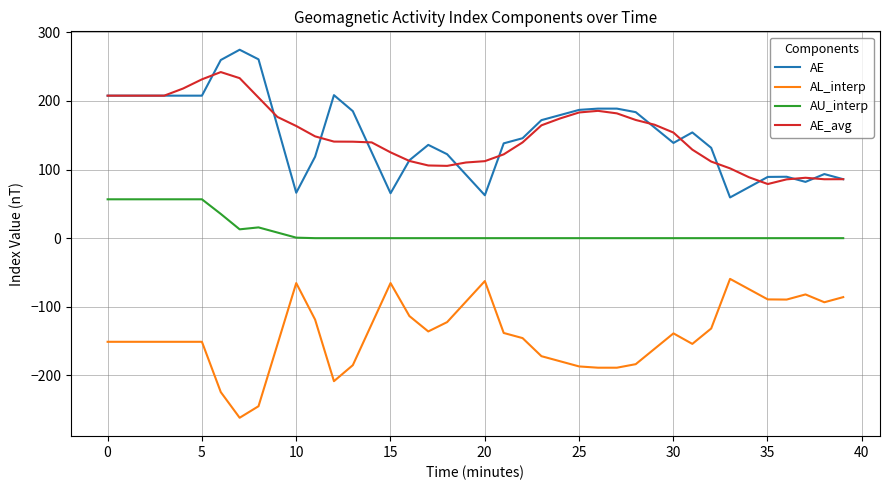

True or false: AE and AU_interp intersect in this chart.

False